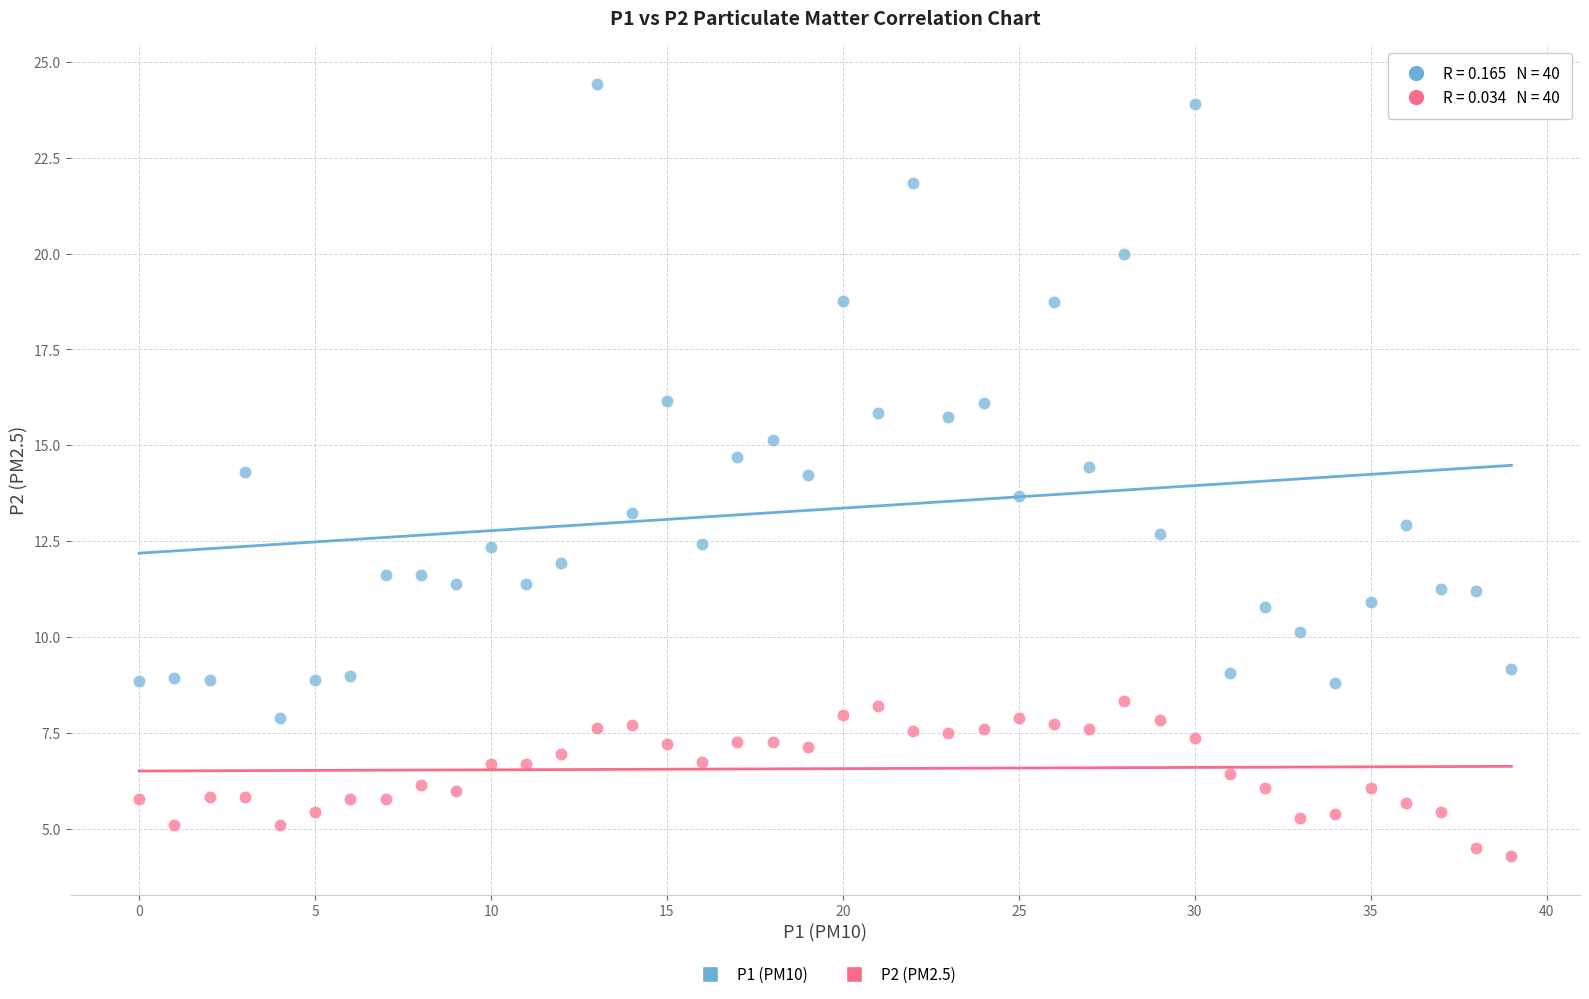

Which series has the largest Y range (max minus min)?

P1 (PM10)